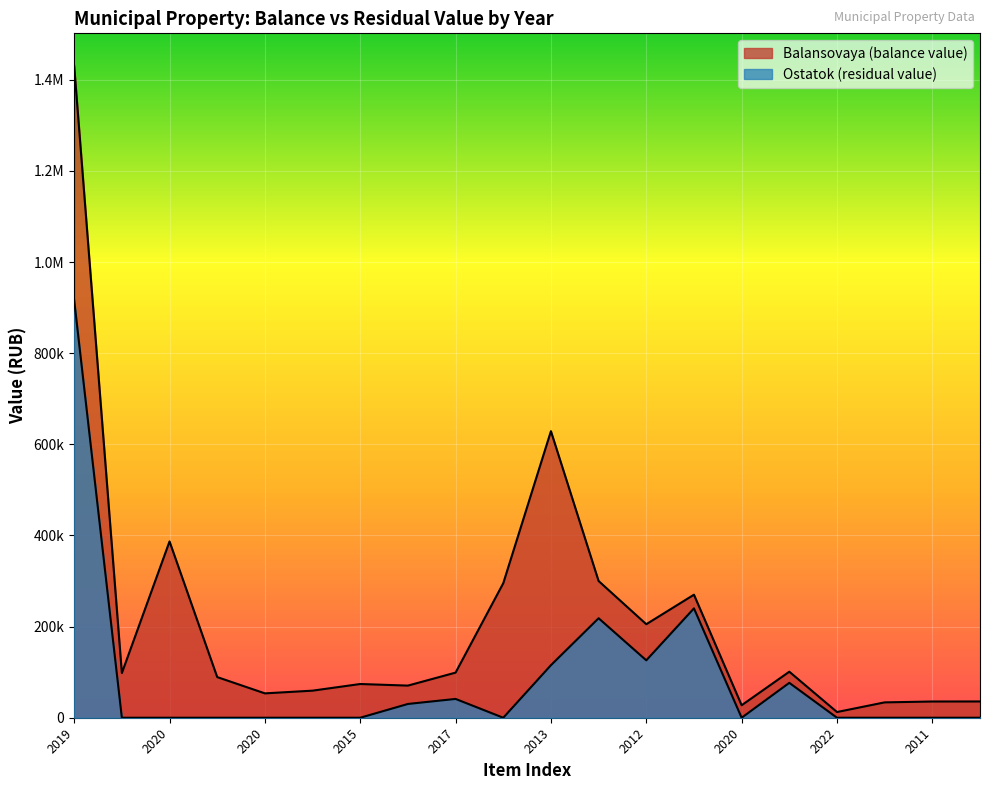

How many values in the Balansovaya (balance value) series exceed 98000?

9